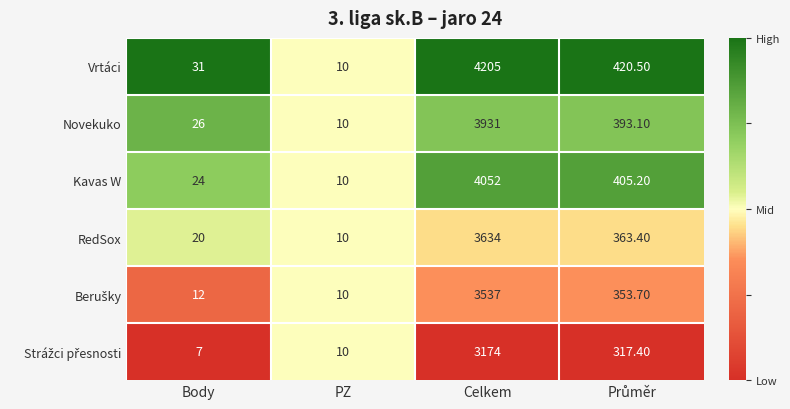

Where does the Vrtáci series first go above 420?

Celkem